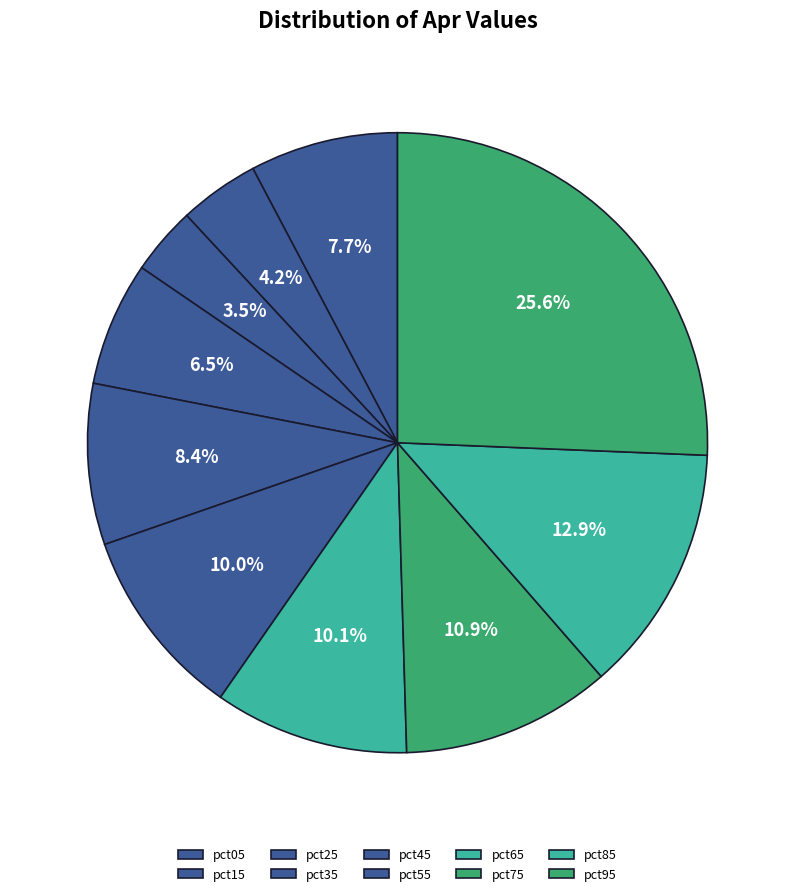

Combined, do pct35 and pct15 account for over 50%?

No